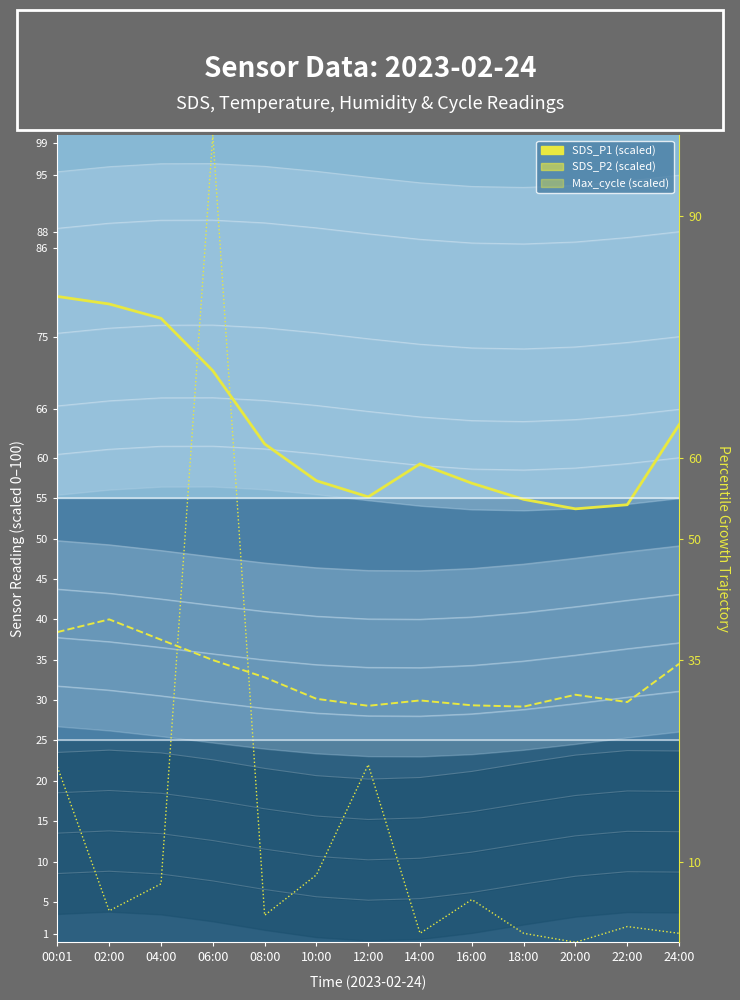

List the series in order of their peak value, highest first.

Max_cycle (scaled), SDS_P1 (scaled), SDS_P2 (scaled)